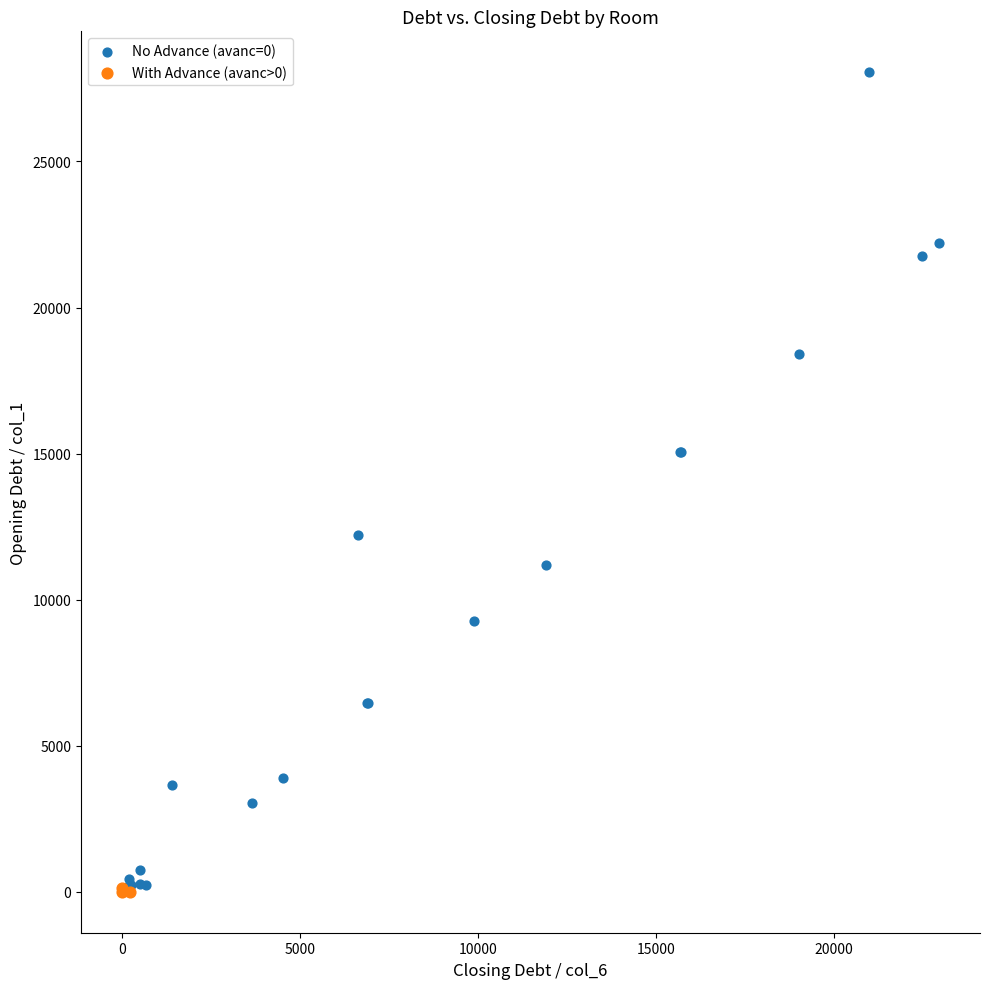

Which series reaches the maximum Y coordinate?

No Advance (avanс=0)